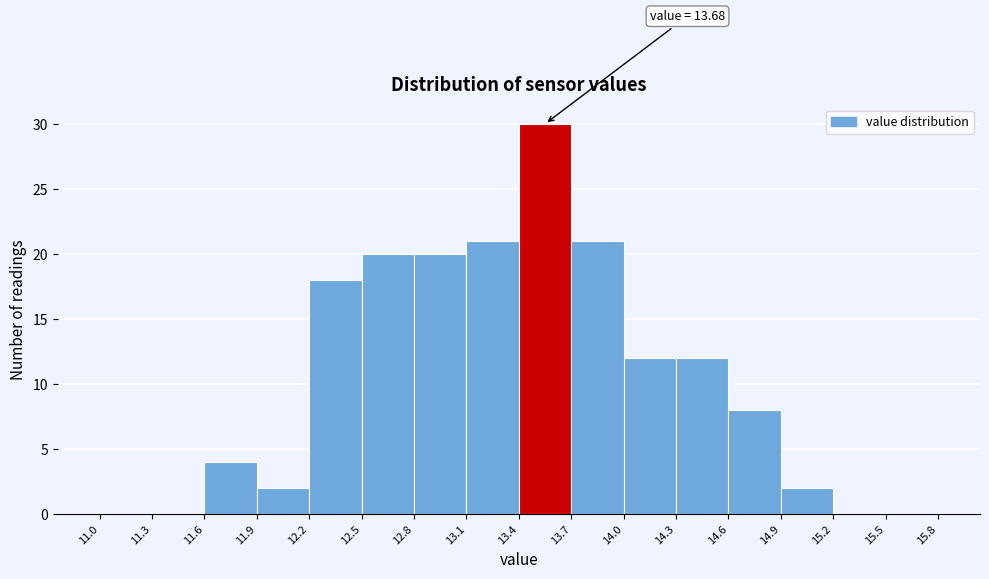

Which range on the x-axis has the tallest bar?

13.4 to 13.7